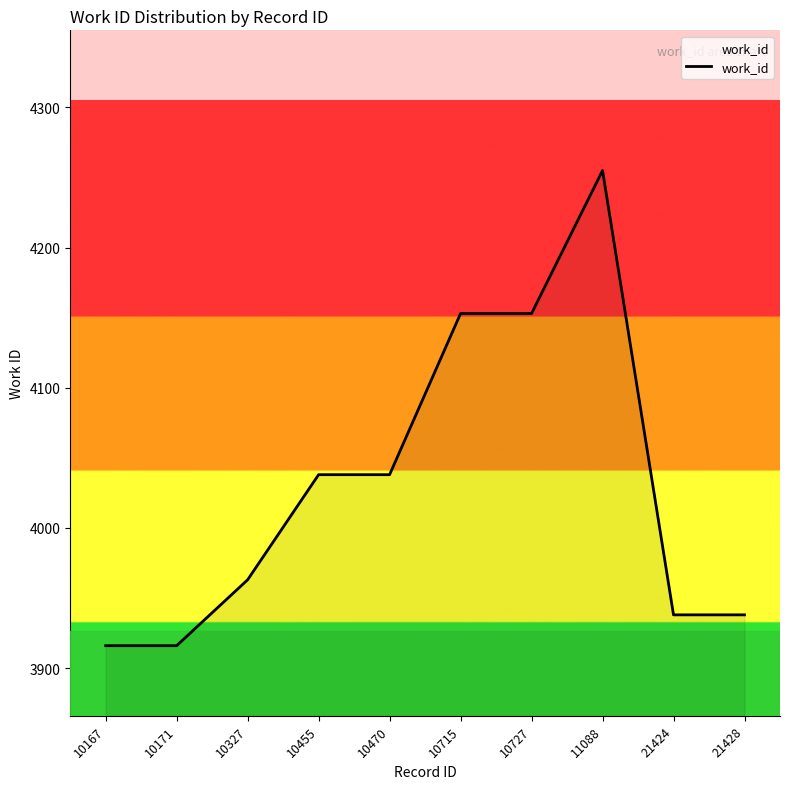

What is the greatest value displayed?

4255